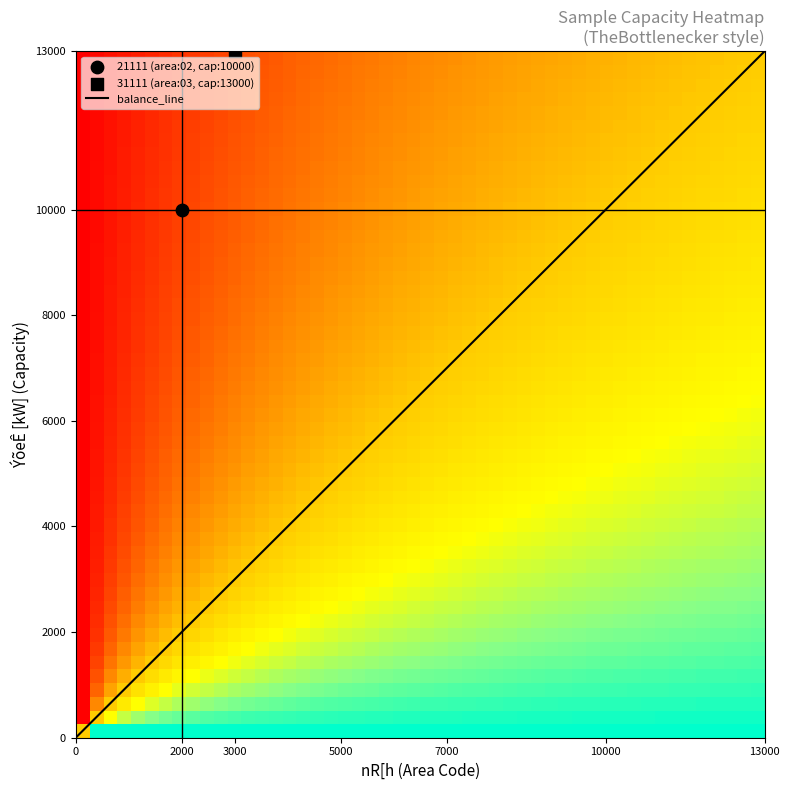

What is the highest value of the balance_line series?

13000.0